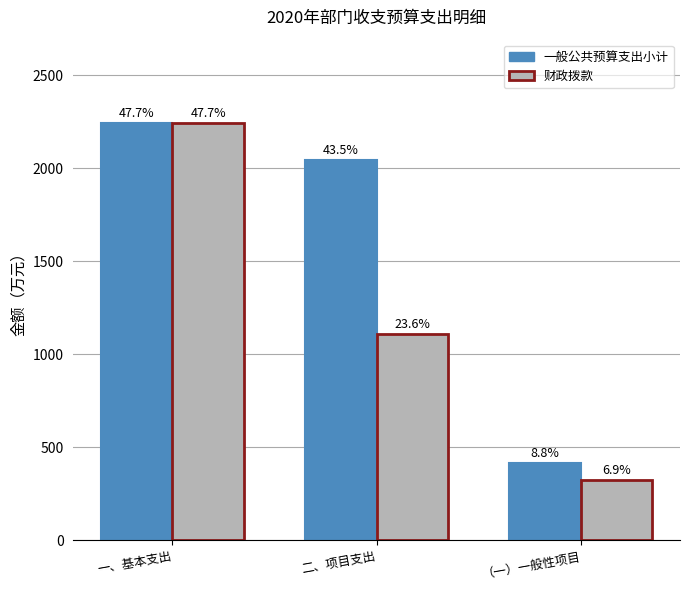

How many groups of bars are there?

3